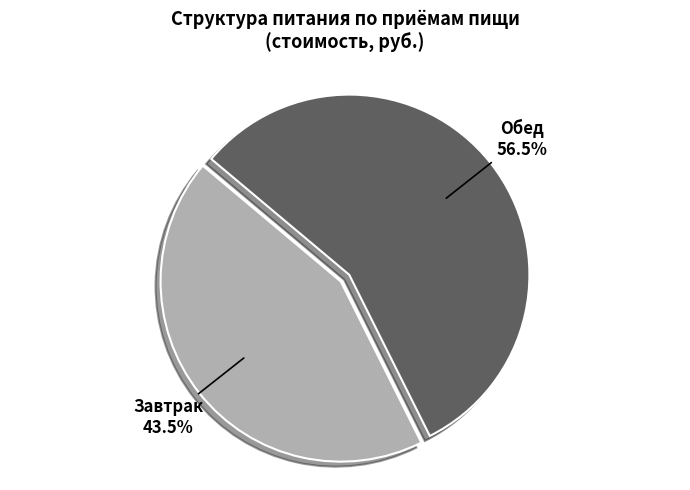

Which slice is the largest?

Обед